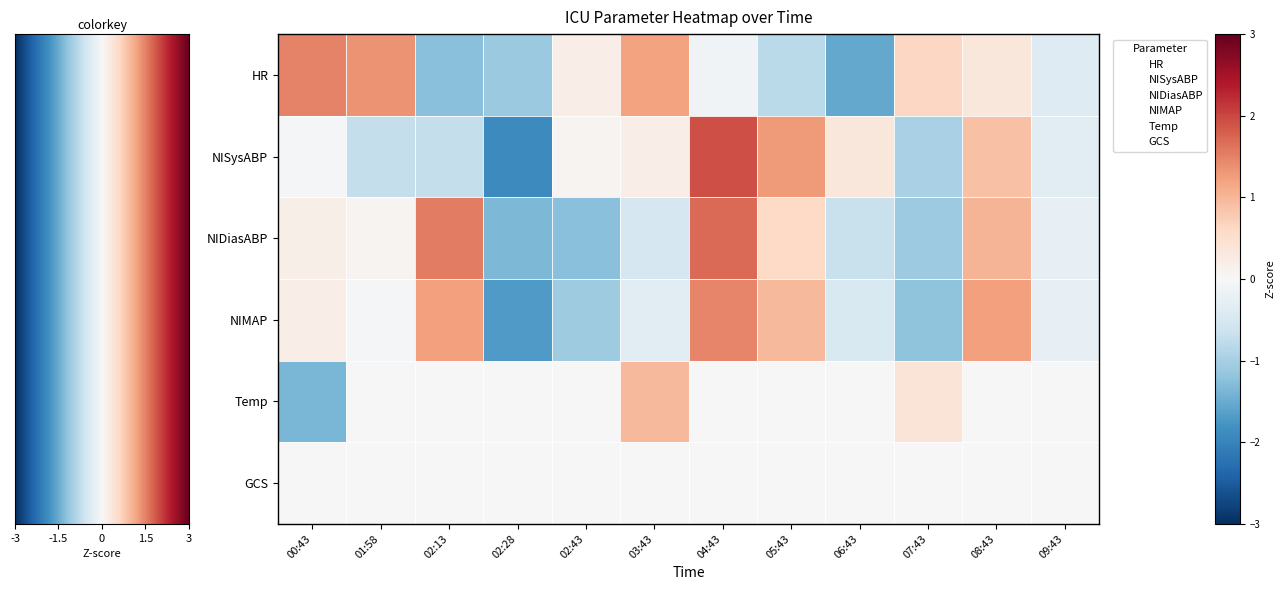

Reading right to left, list all the values displayed in this chart.

HR: 09:43=-0.4	08:43=0.3	07:43=0.6	06:43=-1.5	05:43=-0.8	04:43=-0.1	03:43=1.2	02:43=0.2	02:28=-1.1	02:13=-1.3	01:58=1.3	00:43=1.5
NISysABP: 09:43=-0.3	08:43=0.9	07:43=-1.0	06:43=0.3	05:43=1.3	04:43=1.9	03:43=0.2	02:43=0.1	02:28=-1.9	02:13=-0.7	01:58=-0.7	00:43=-0.1
NIDiasABP: 09:43=-0.2	08:43=1.0	07:43=-1.1	06:43=-0.7	05:43=0.6	04:43=1.7	03:43=-0.5	02:43=-1.3	02:28=-1.3	02:13=1.5	01:58=0.1	00:43=0.2
NIMAP: 09:43=-0.3	08:43=1.2	07:43=-1.2	06:43=-0.4	05:43=1.0	04:43=1.5	03:43=-0.3	02:43=-1.1	02:28=-1.7	02:13=1.2	01:58=-0.1	00:43=0.2
Temp: 09:43=0.0	08:43=0.0	07:43=0.4	06:43=0.0	05:43=0.0	04:43=0.0	03:43=1.0	02:43=0.0	02:28=0.0	02:13=0.0	01:58=0.0	00:43=-1.4
GCS: 09:43=0.0	08:43=0.0	07:43=0.0	06:43=0.0	05:43=0.0	04:43=0.0	03:43=0.0	02:43=0.0	02:28=0.0	02:13=0.0	01:58=0.0	00:43=0.0